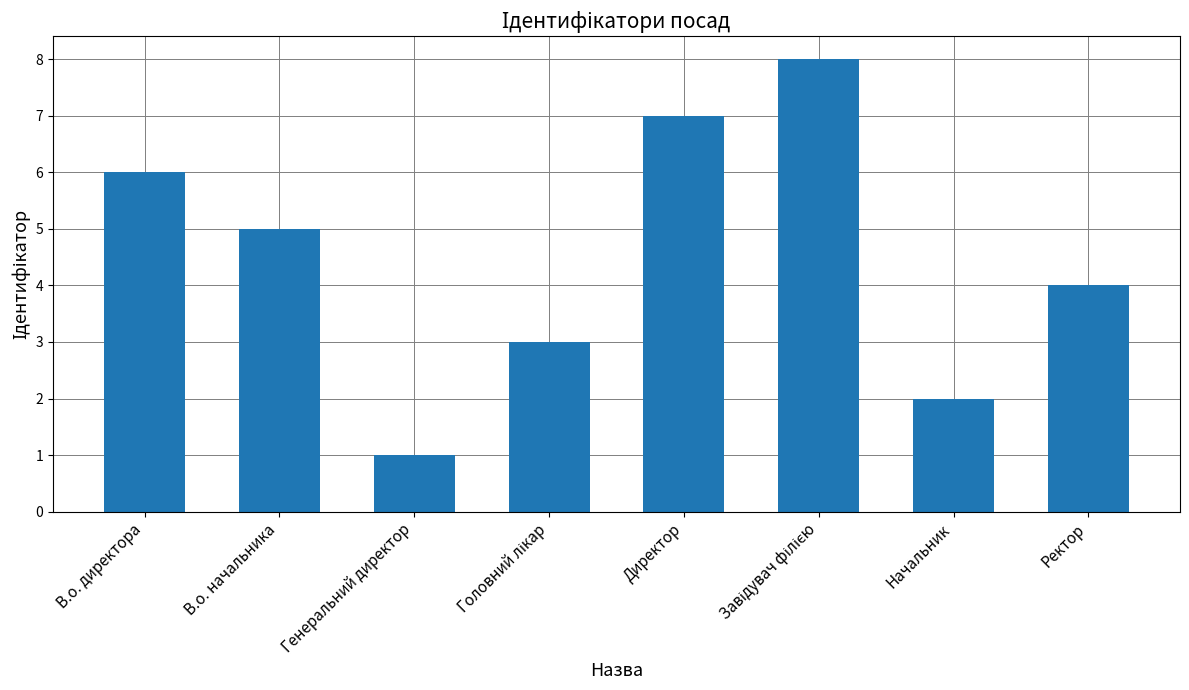

At which label does the data first exceed 5?

В.о. директора